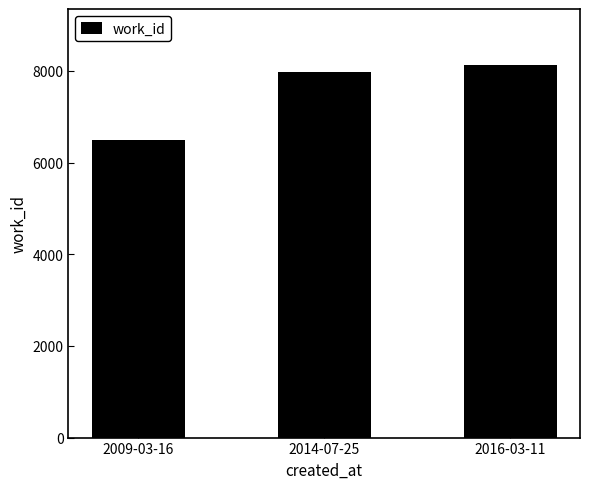

What is the label of the 2nd bar from the left?

2014-07-25